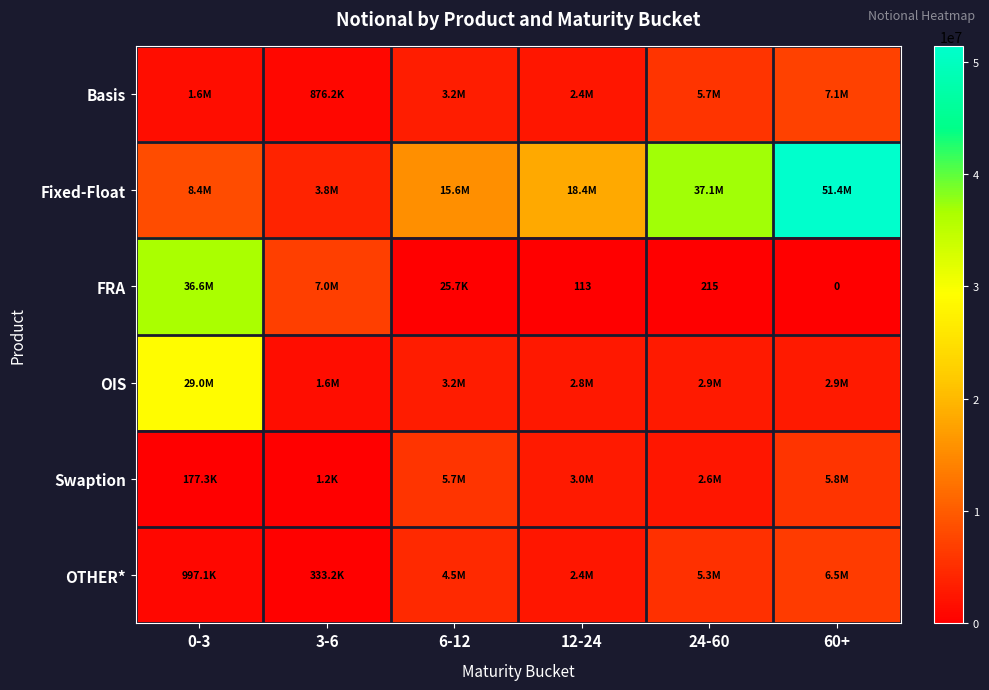

At which label does Swaption first exceed 2962045?

6-12